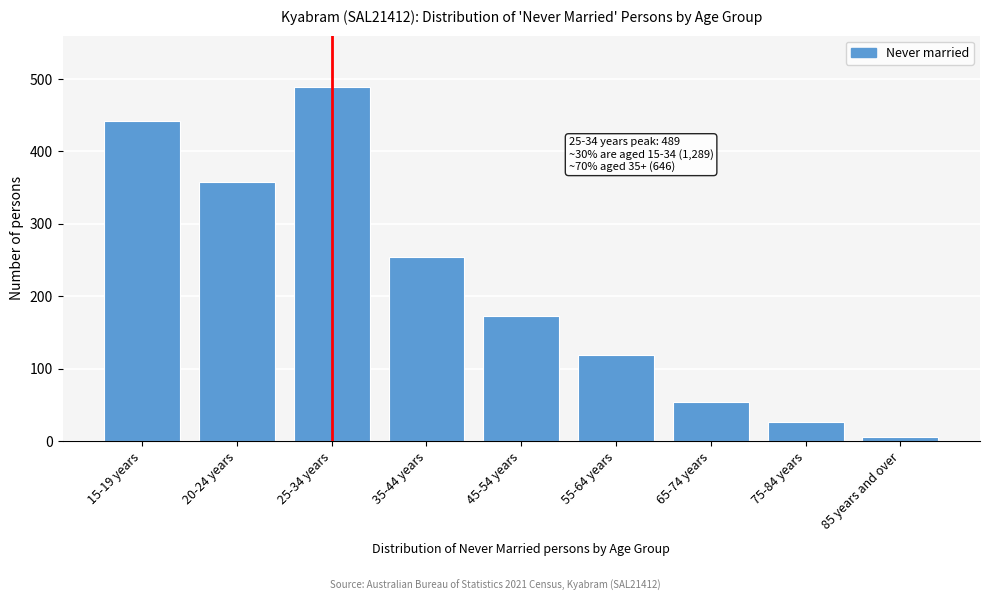

Reading left to right, list all the values displayed in this chart.

15-19 years=442	20-24 years=358	25-34 years=489	35-44 years=254	45-54 years=173	55-64 years=119	65-74 years=54	75-84 years=27	85 years and over=6